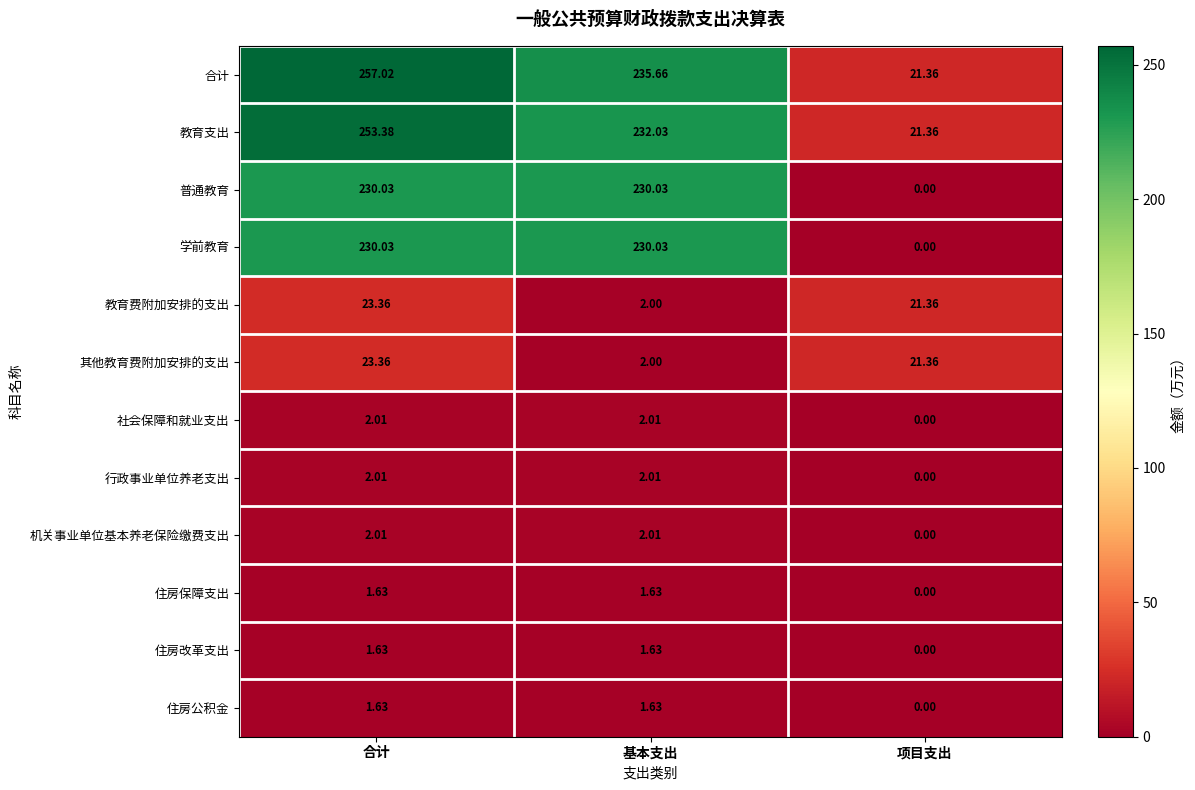

How many distinct data groups are displayed?

12